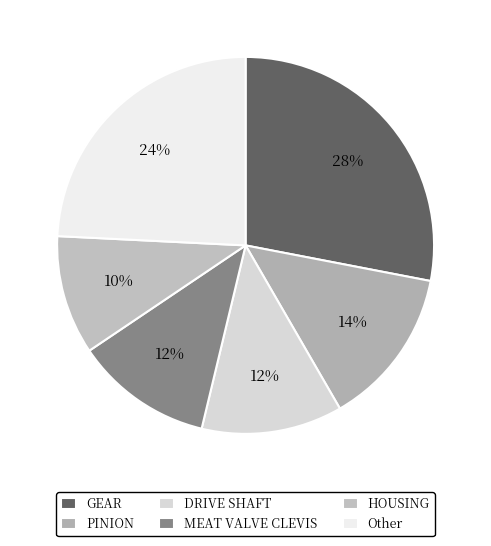

Which category has the biggest portion of the pie?

GEAR